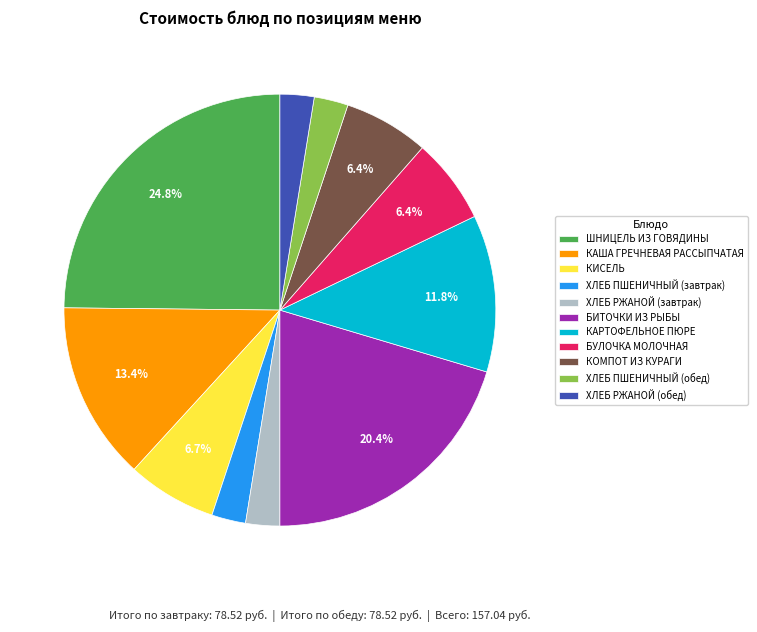

Count the number of slices in the pie.

11